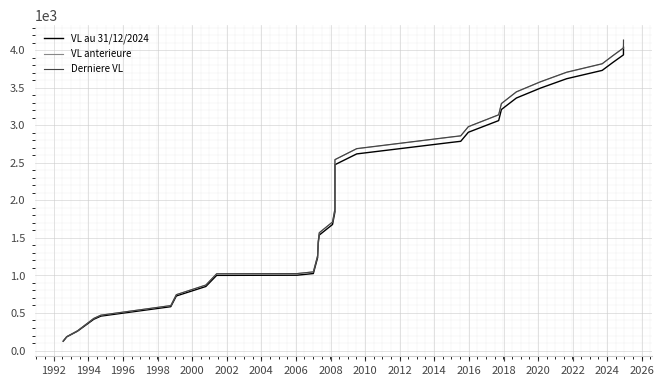

Reading left to right, transcribe all the data shown in this chart.

VL au 31/12/2024: 123.9	181.3	257.6	415.9	458.2	583.8	726.5	852.5	1000.4	1002.8	1024.9	1238.0	1255.4	1428.7	1536.9	1678.0	1845.7	2473.7	2617.5	2771.3	2785.3	2905.6	3061.1	3208.6	3361.6	3493.4	3618.5	3729.2	3835.3	3935.9	4037.2
VL anterieure: 125.8	184.2	262.4	427.6	470.6	598.4	743.4	871.7	1021.9	1024.3	1046.8	1263.5	1281.3	1457.3	1567.4	1710.6	1886.7	2539.4	2685.6	2841.7	2856.0	2978.0	3136.0	3285.8	3441.5	3575.3	3702.4	3815.3	3923.2	4025.7	4129.0
Derniere VL: 125.9	184.3	262.6	427.6	470.7	598.6	743.7	872.0	1022.3	1024.7	1047.1	1264.0	1281.8	1457.9	1568.1	1711.3	1887.9	2542.0	2688.4	2844.5	2858.7	2980.8	3139.0	3288.8	3444.6	3578.5	3705.6	3818.5	3926.5	4029.0	4132.4